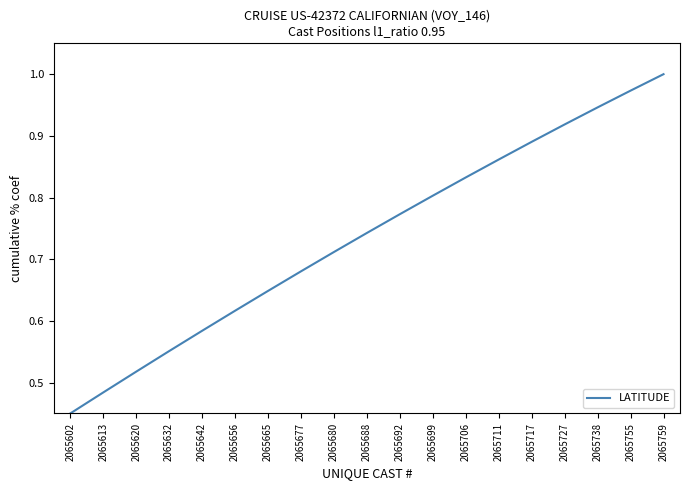

Which has a higher value, 2065620 or 2065699?

2065699